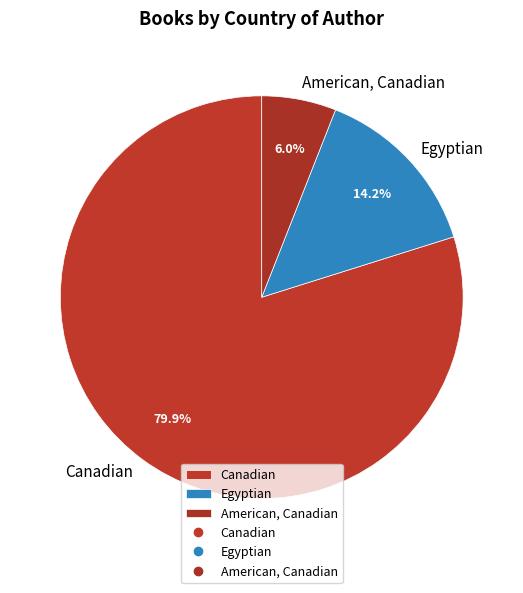

What is the majority slice?

Canadian